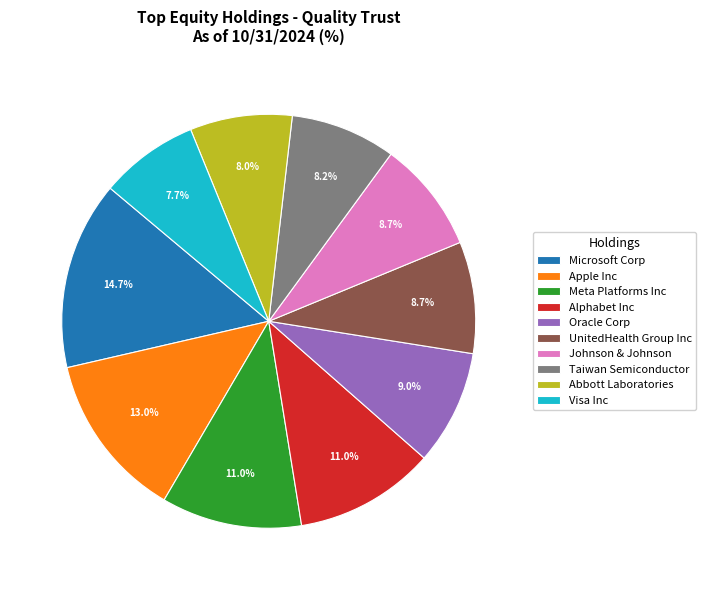

Does Taiwan Semiconductor account for over 50% of the chart?

No